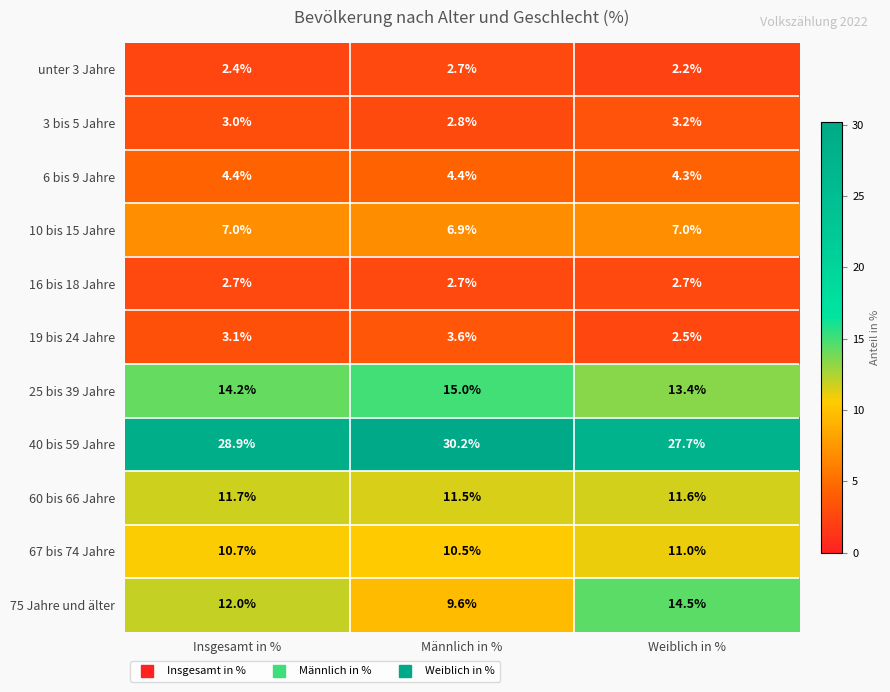

True or false: 16 bis 18 Jahre has a value of 1.7 at Insgesamt in %.

False